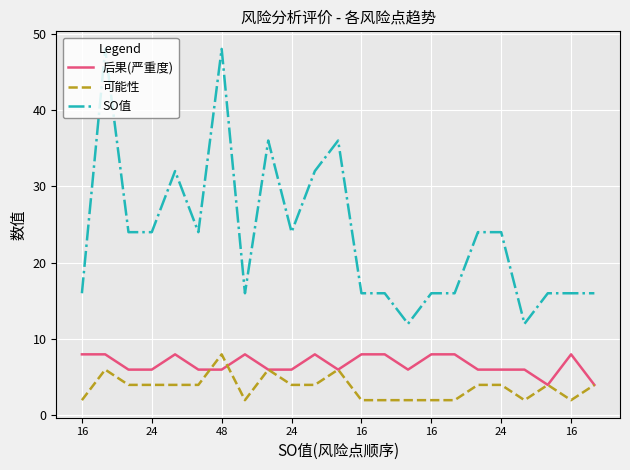

Rank the series by their average value, from lowest to highest.

可能性, 后果(严重度), SO值